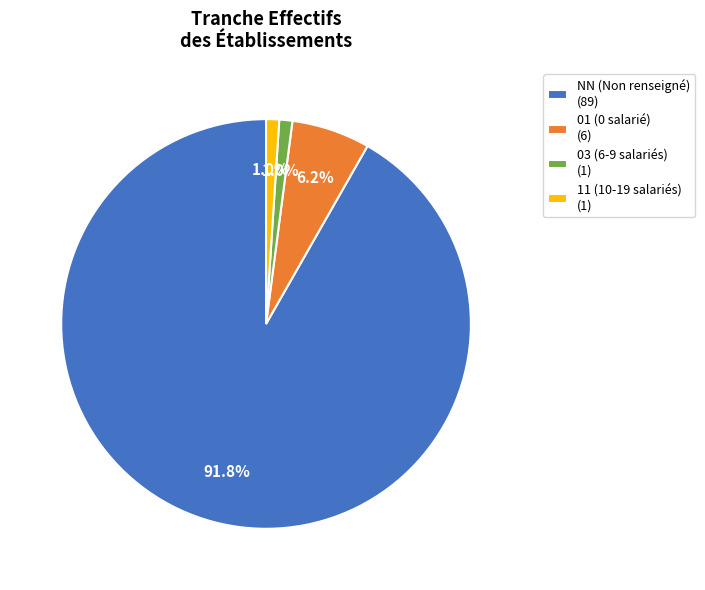

Does 11 represent more than half of the total?

No